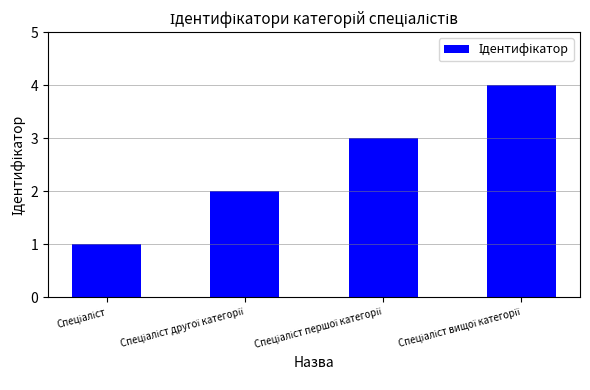

What is the maximum value shown in the chart?

4